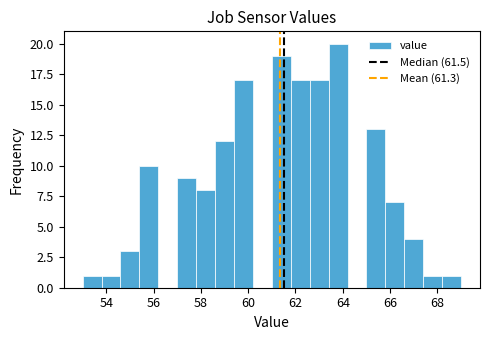

Reading left to right, list every bar in this chart as the range it spans on the x-axis followed by its height. The values are not printed on the chart, so give them approximately, as read against the axis.

53.0 to 53.8: 1
53.8 to 54.6: 1
54.6 to 55.4: 3
55.4 to 56.2: 10
56.2 to 57.0: 0
57.0 to 57.8: 9
57.8 to 58.6: 8
58.6 to 59.4: 12
59.4 to 60.2: 17
60.2 to 61.0: 0
61.0 to 61.8: 19
61.8 to 62.6: 17
62.6 to 63.4: 17
63.4 to 64.2: 20
64.2 to 65.0: 0
65.0 to 65.8: 13
65.8 to 66.6: 7
66.6 to 67.4: 4
67.4 to 68.2: 1
68.2 to 69.0: 1